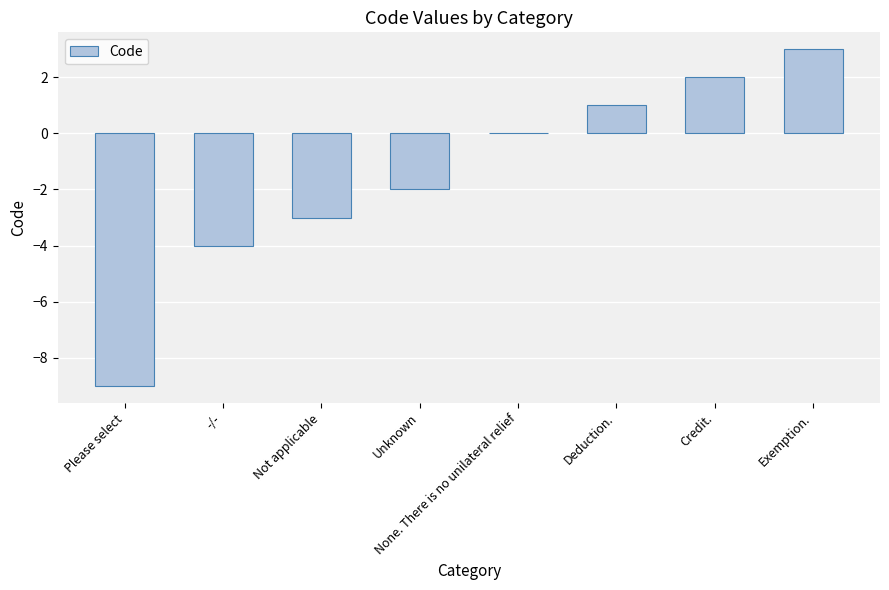

What is the maximum value shown in the chart?

3